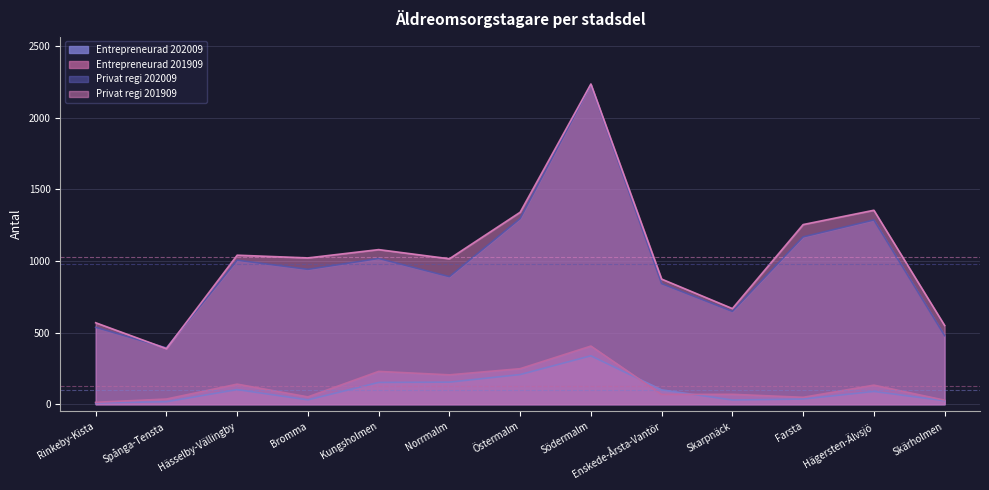

At how many categories does at least one series exceed 938?

8